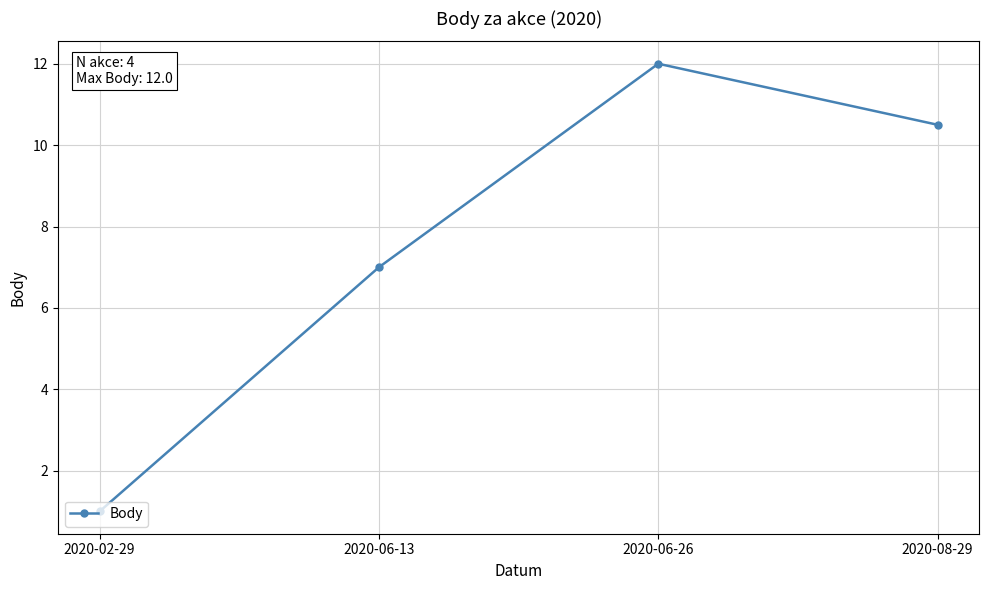

List the labels in order of value, smallest first.

2020-02-29, 2020-06-13, 2020-08-29, 2020-06-26